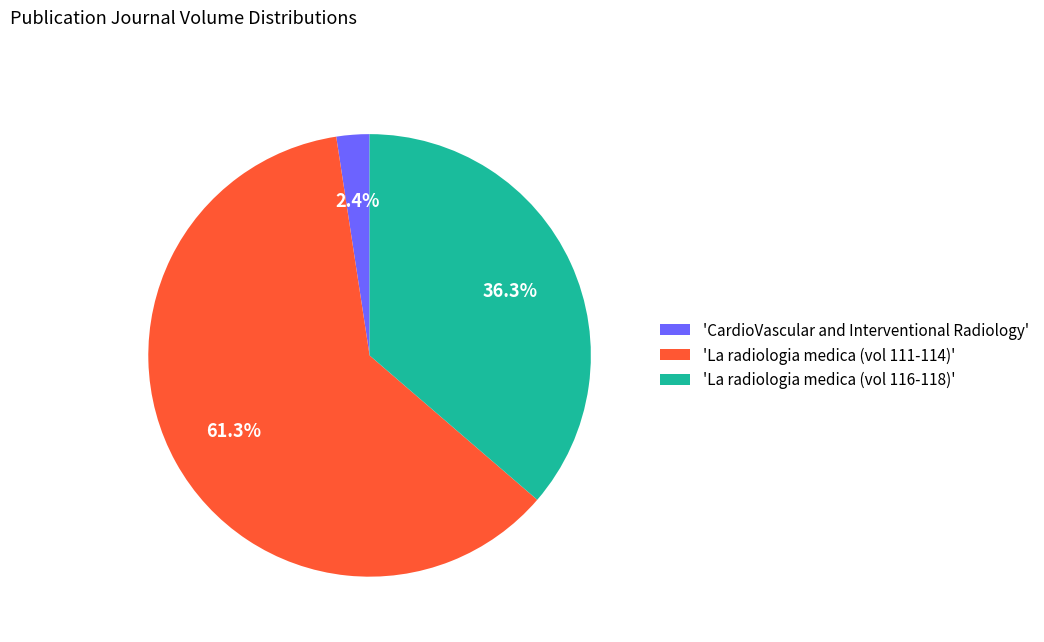

Is there any slice that represents more than half of the pie?

Yes